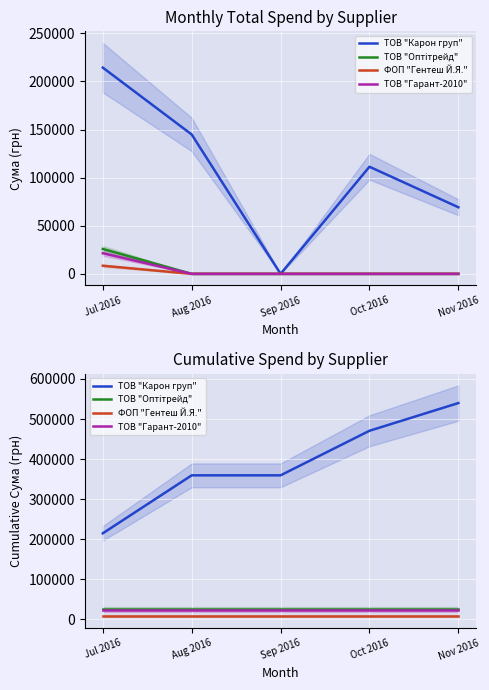

True or false: ТОВ "Гарант-2010" and ФОП "Гентеш Й.Я." cross at least once.

False